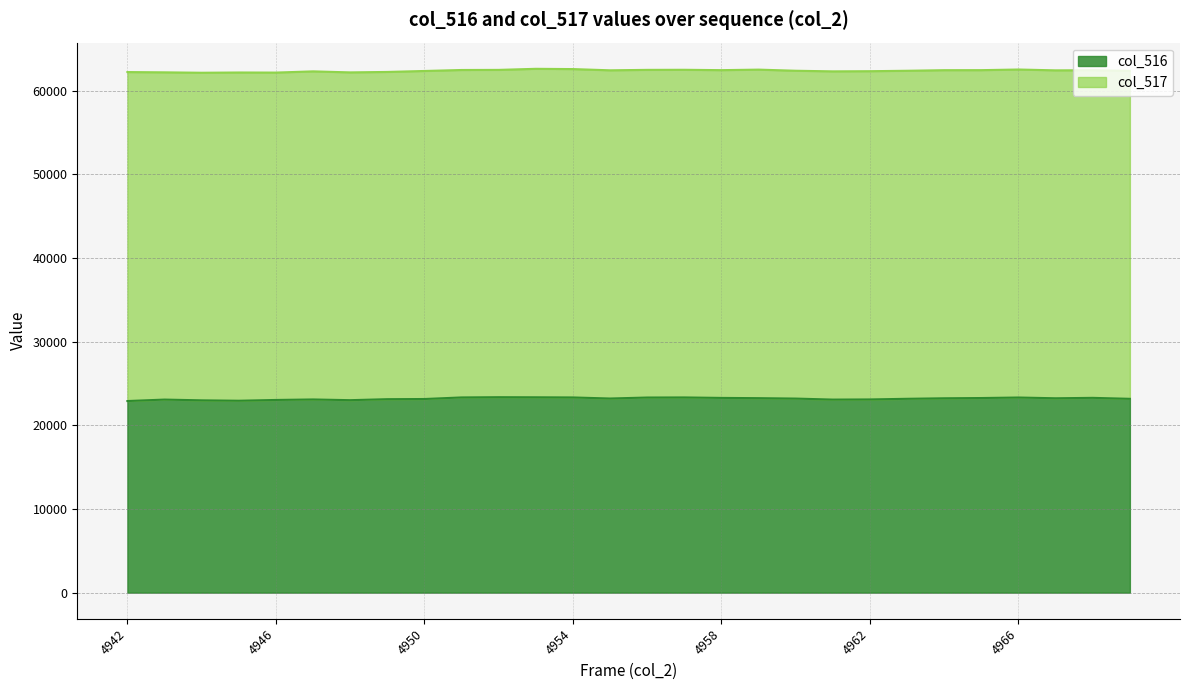

Between 4953 and 4944, which is larger?

4953